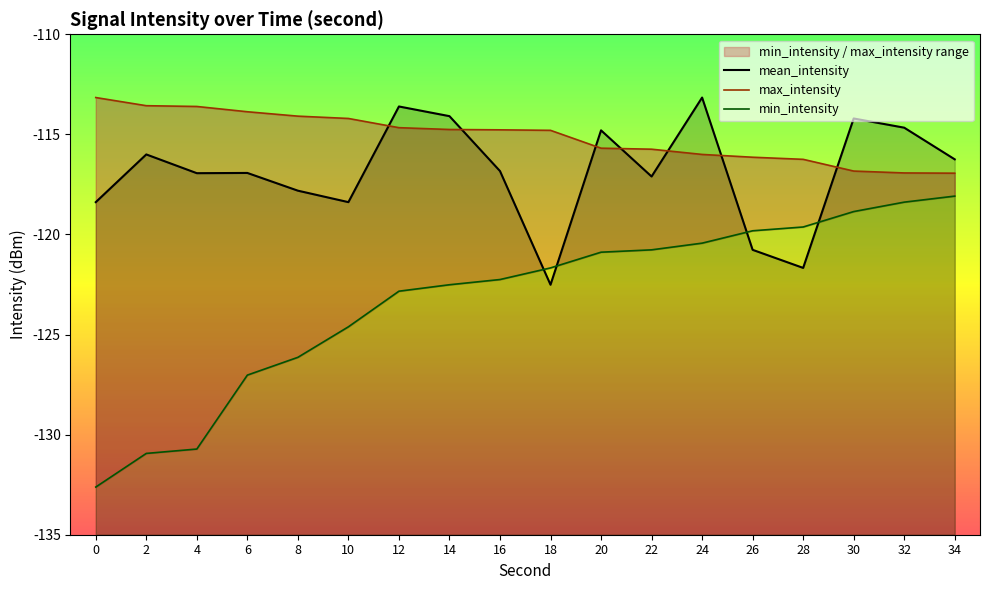

How many times do mean_intensity and min_intensity cross each other?

4